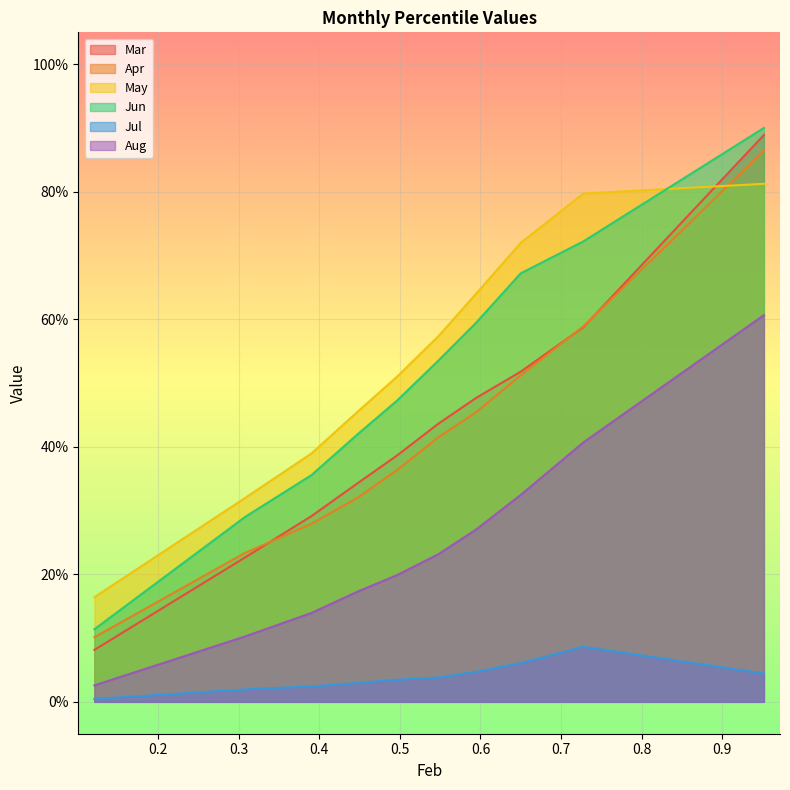

True or false: Jul and May cross at least once.

False